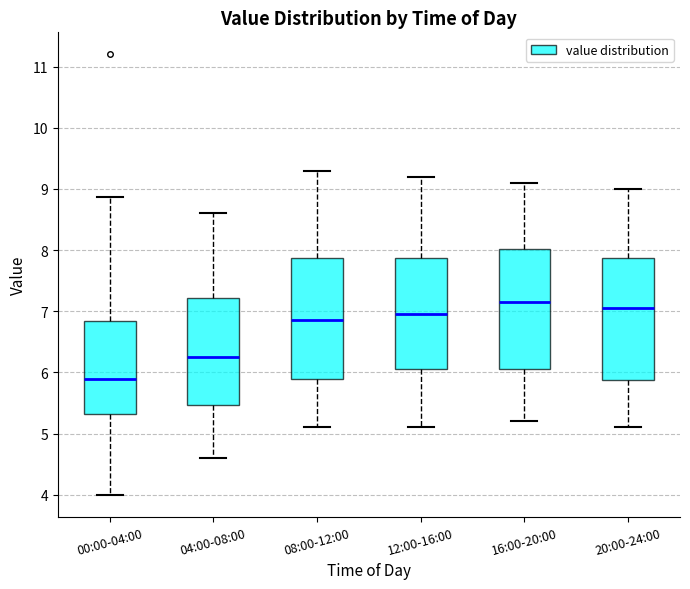

Reading left to right, read every box against the y-axis: the position of its median line, the range the box covers, and the ends of its whiskers. The values are not printed on the chart, so give them approximately, as read against the axis.

00:00-04:00: median 5.9, box 5.3 to 6.8, whiskers 4.0 to 8.9
04:00-08:00: median 6.3, box 5.5 to 7.2, whiskers 4.6 to 8.6
08:00-12:00: median 6.9, box 5.9 to 7.9, whiskers 5.1 to 9.3
12:00-16:00: median 7.0, box 6.1 to 7.9, whiskers 5.1 to 9.2
16:00-20:00: median 7.2, box 6.1 to 8.0, whiskers 5.2 to 9.1
20:00-24:00: median 7.1, box 5.9 to 7.9, whiskers 5.1 to 9.0